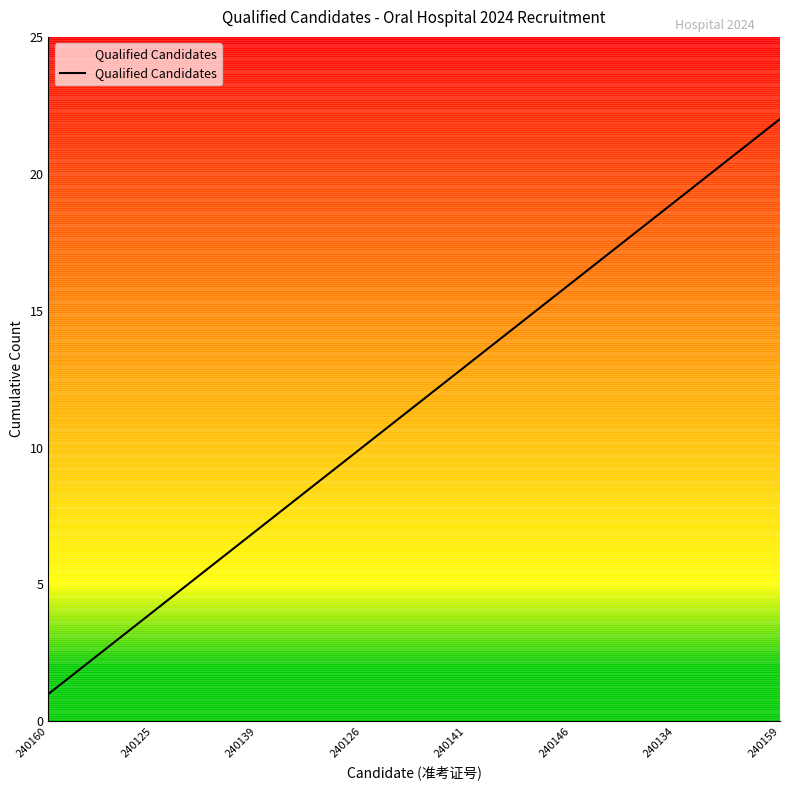

What is the difference between the second highest and minimum values?

20